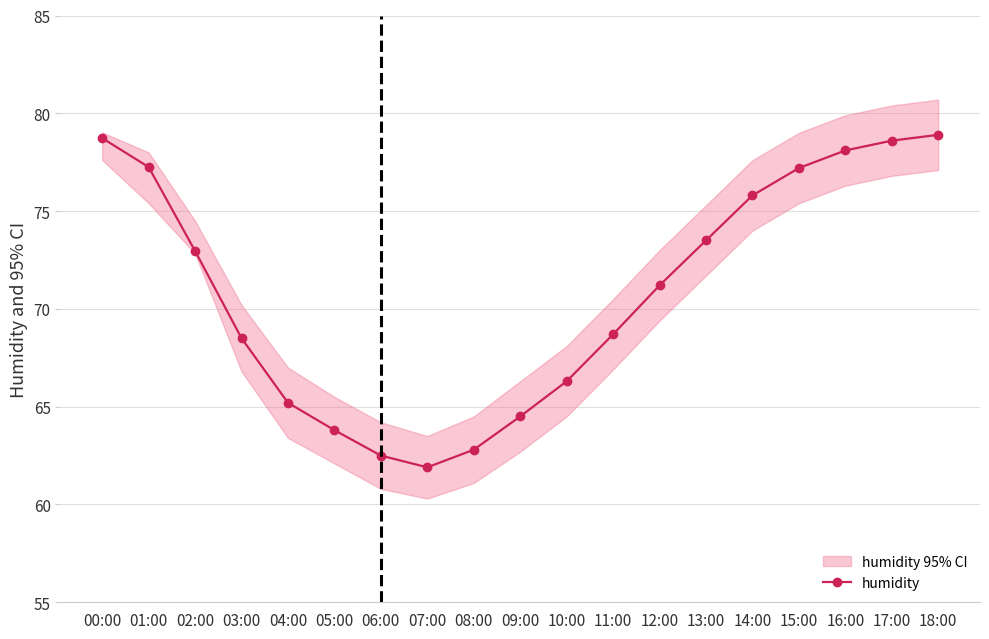

What is the difference between the values at 10:00 and 07:00?

4.4